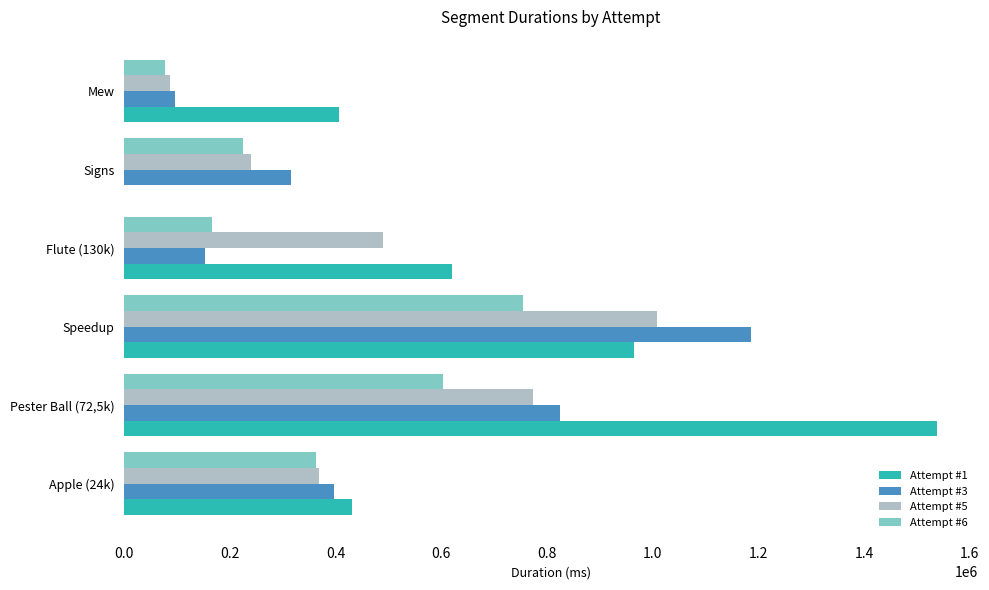

Which series changed the most between Apple (24k) and Pester Ball (72,5k)?

Attempt #1